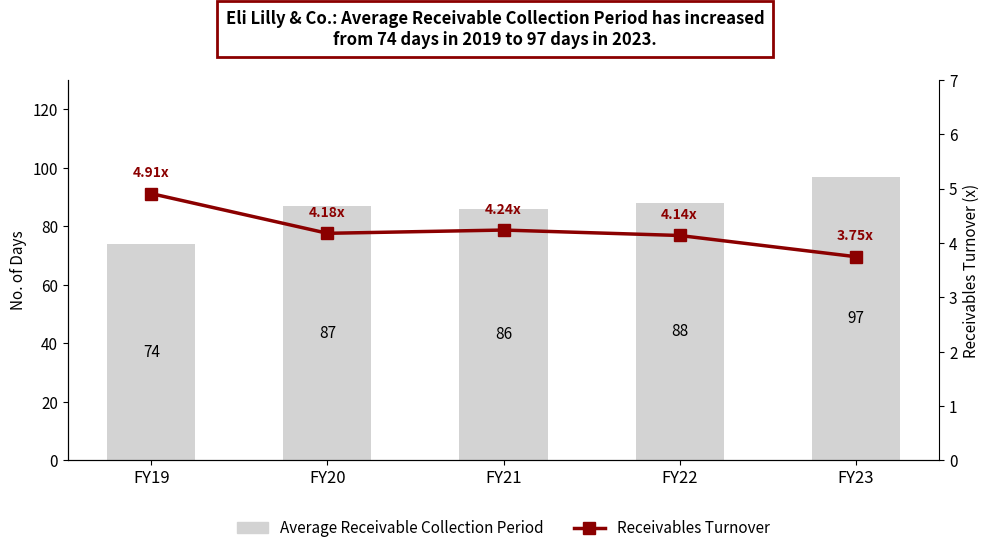

What is the sum of the Average Receivable Collection Period values at FY21 and FY20?

173.0